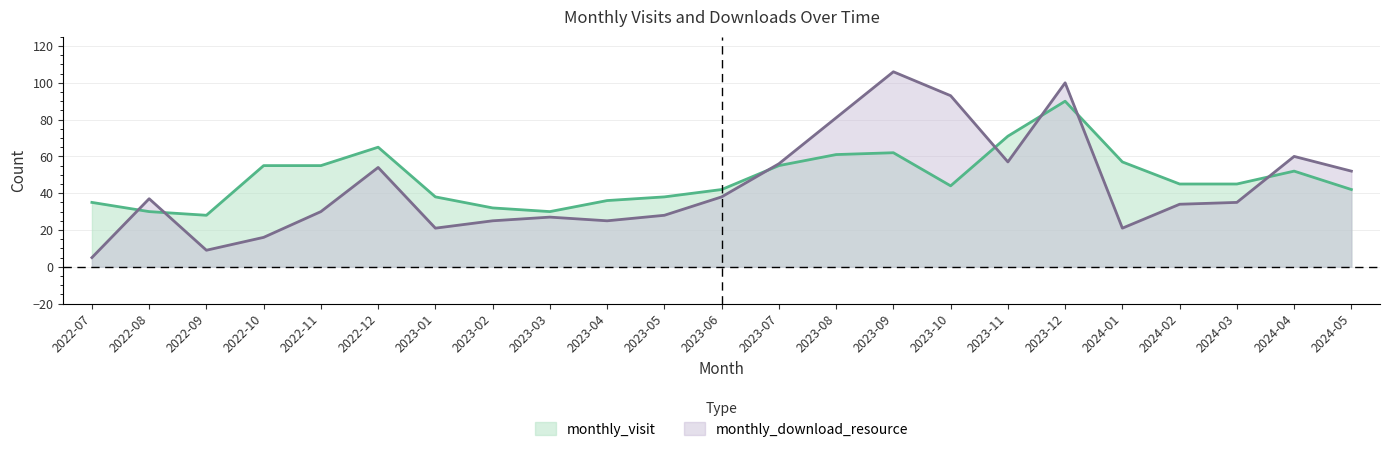

How many intersections are there between monthly_visit and monthly_download_resource?

7